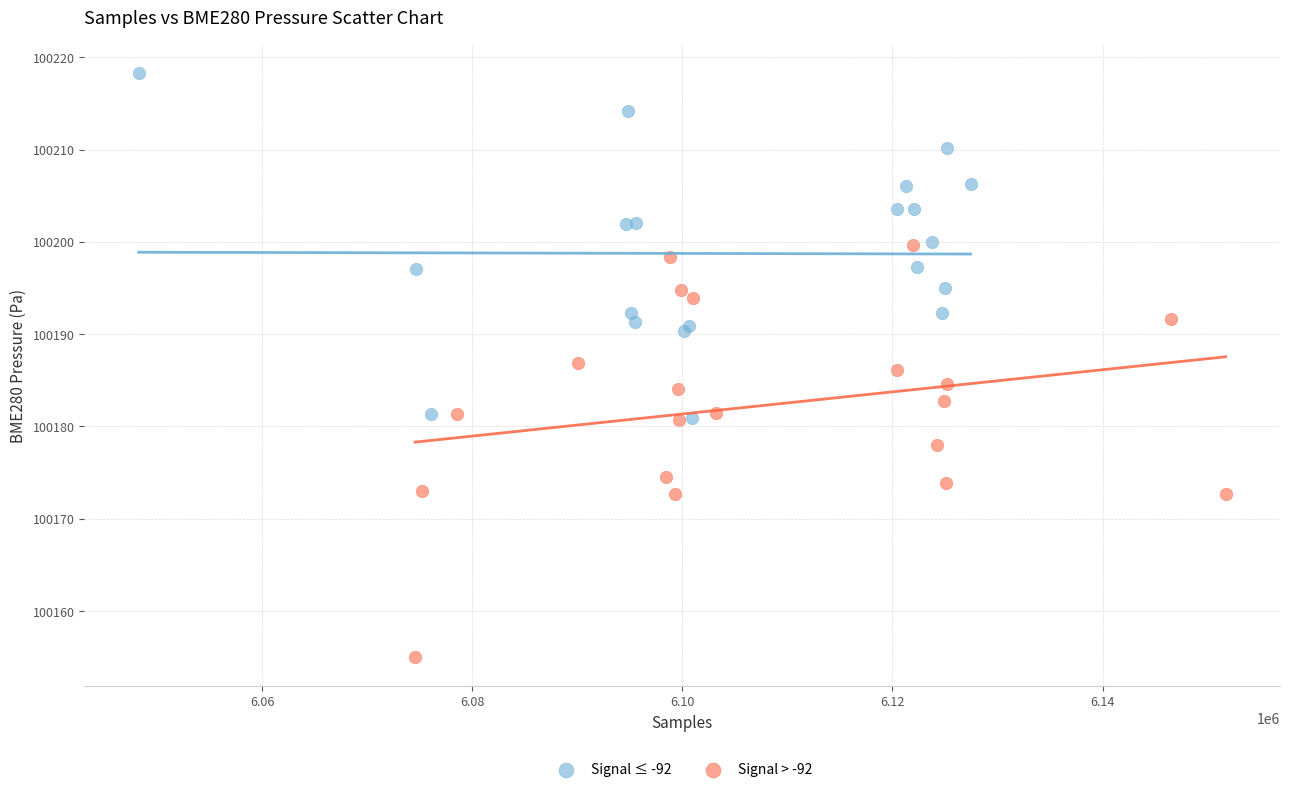

What are all the series names shown in the legend?

Signal ≤ -92, Signal > -92